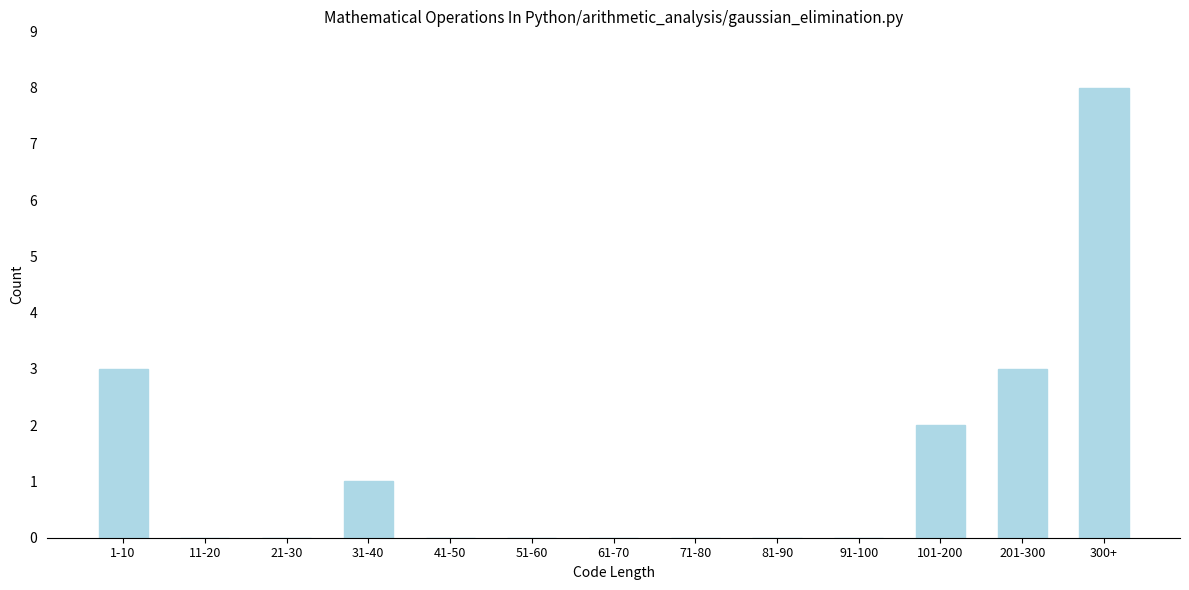

Reading left to right, extract all data points from this chart.

1-10=3	11-20=0	21-30=0	31-40=1	41-50=0	51-60=0	61-70=0	71-80=0	81-90=0	91-100=0	101-200=2	201-300=3	300+=8